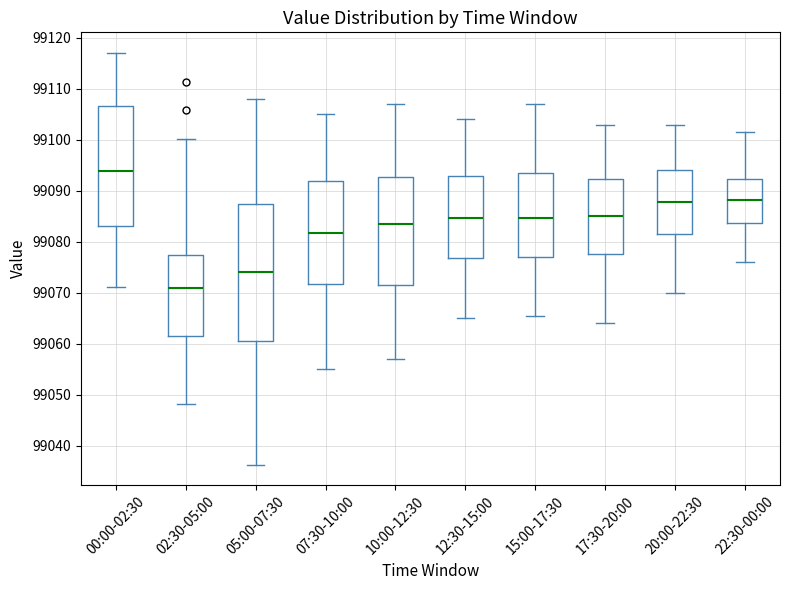

Where does the upper whisker of the box for 05:00-07:30 end on the y-axis? The values are not printed on the chart, so give them approximately, as read against the axis.

99108